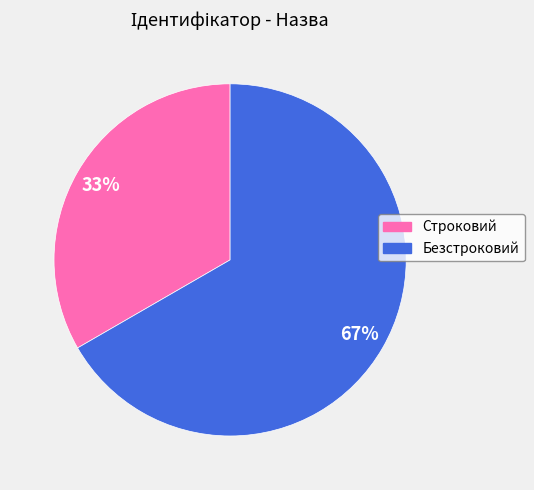

Combined, do Строковий and Безстроковий account for over 50%?

Yes